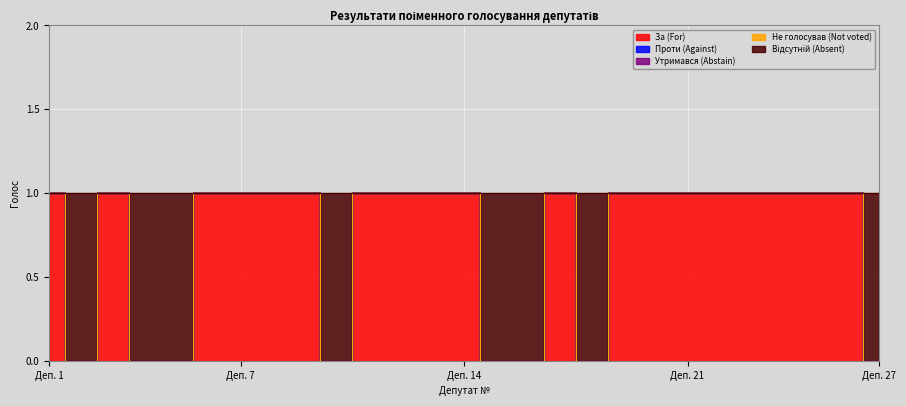

What is the difference between the maximum and second lowest values in the Відсутній (Absent) series?

1